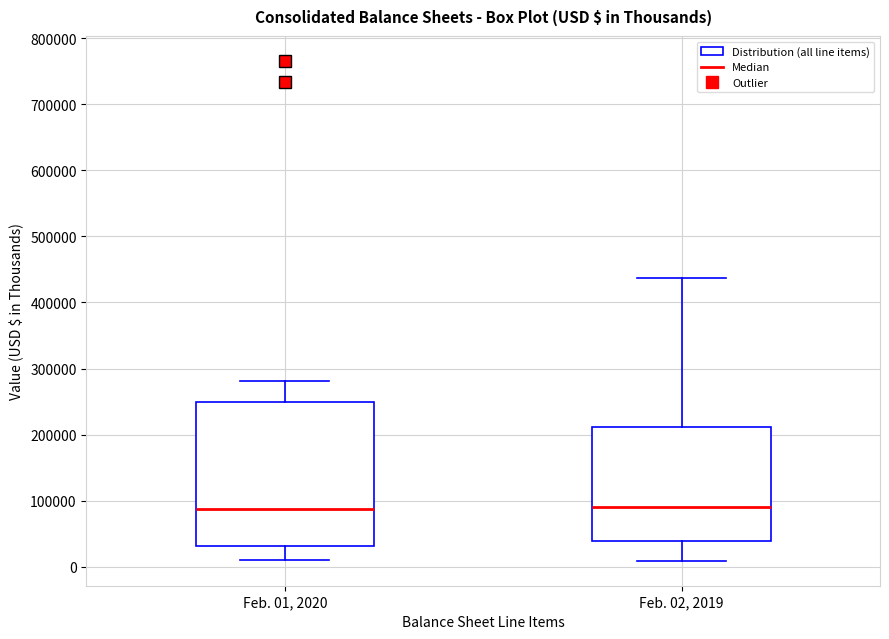

Reading left to right, read every box against the y-axis: the position of its median line, the range the box covers, and the ends of its whiskers. The values are not printed on the chart, so give them approximately, as read against the axis.

Feb. 01, 2020: median 90000, box 30000 to 250000, whiskers 10000 to 280000
Feb. 02, 2019: median 90000, box 40000 to 210000, whiskers 10000 to 440000